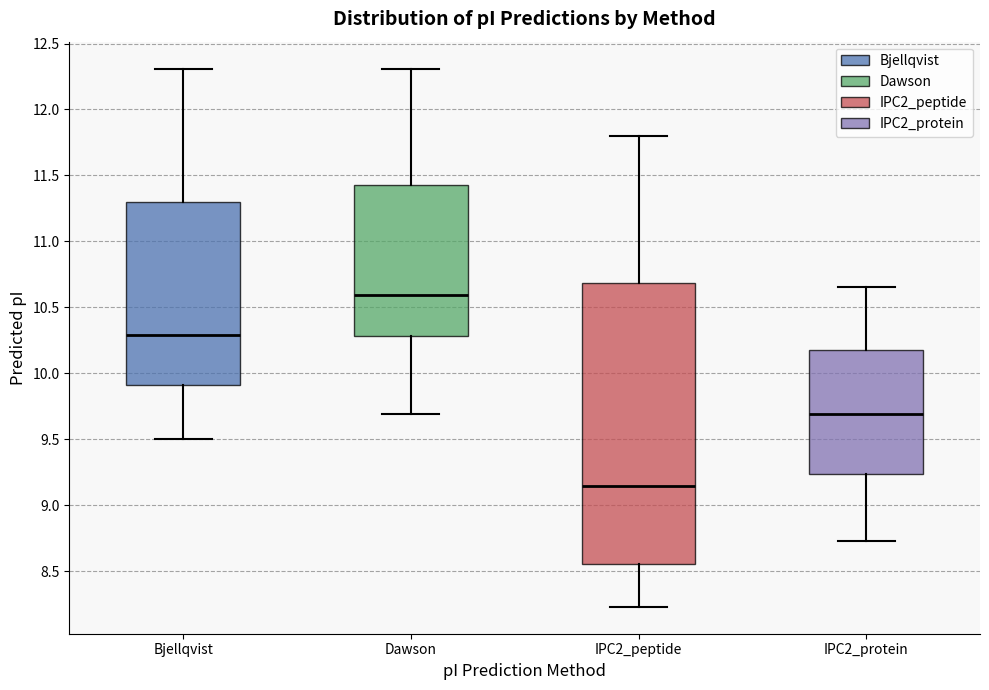

Reading left to right, transcribe this box plot: for each box, give where its median line is, the range the box spans, and where its two whiskers end, as read against the y-axis. The values are not printed on the chart, so give them approximately, as read against the axis.

Bjellqvist: median 10.30, box 9.90 to 11.30, whiskers 9.50 to 12.30
Dawson: median 10.60, box 10.30 to 11.45, whiskers 9.70 to 12.30
IPC2_peptide: median 9.15, box 8.55 to 10.70, whiskers 8.25 to 11.80
IPC2_protein: median 9.70, box 9.25 to 10.15, whiskers 8.75 to 10.65